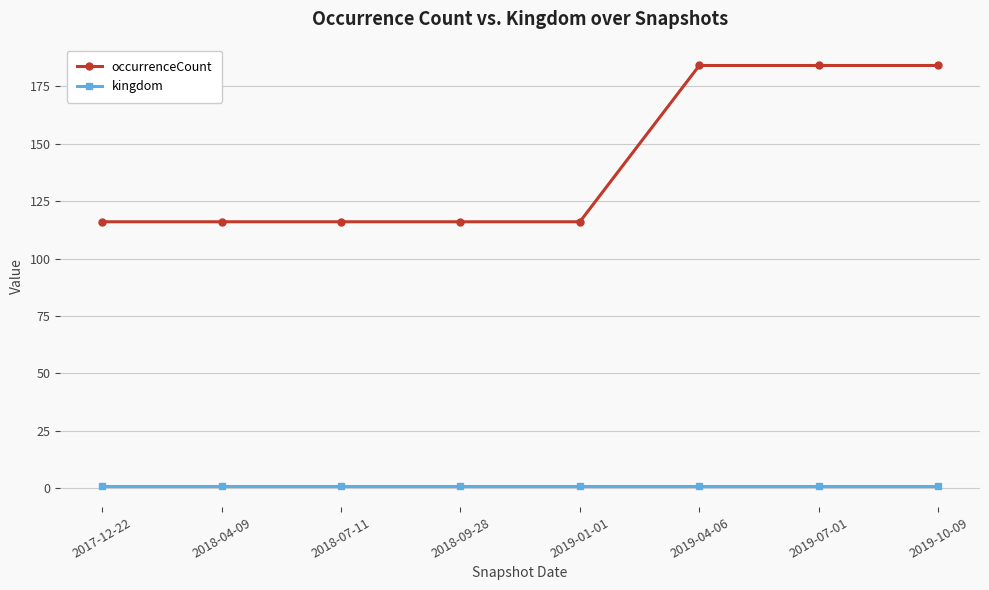

What is the sum of the occurrenceCount values at 2019-01-01 and 2019-10-09?

300